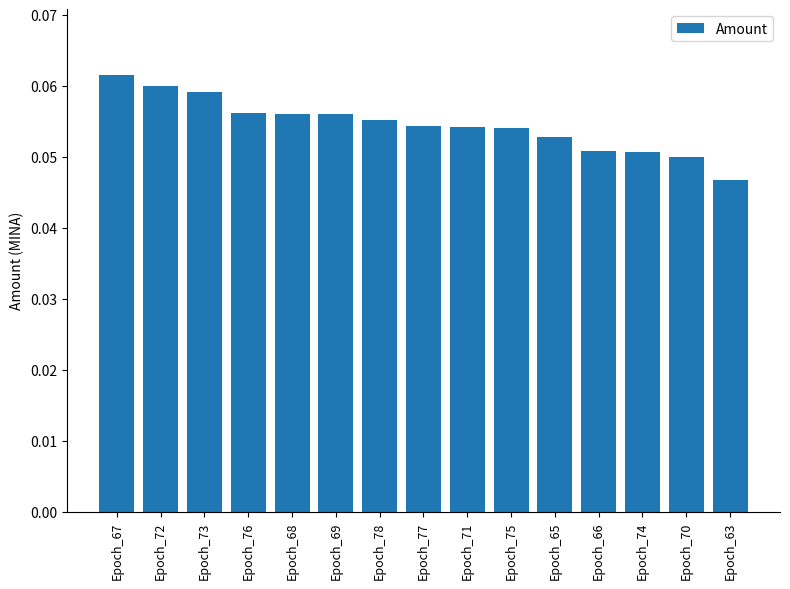

Between Epoch_69 and Epoch_72, which is larger?

Epoch_72